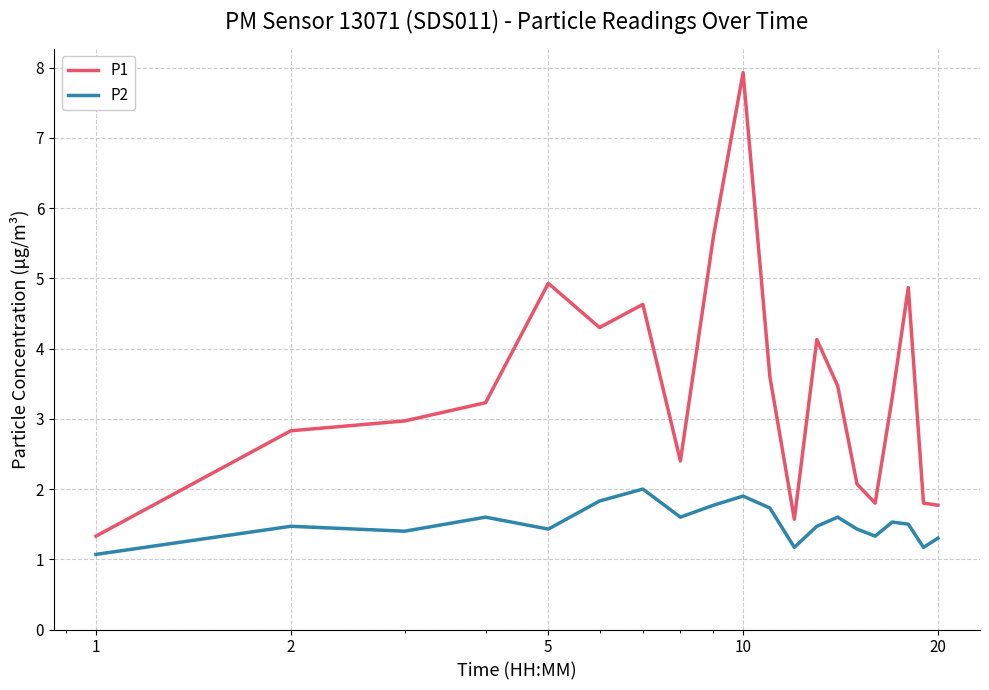

How many lines are shown in the chart?

2